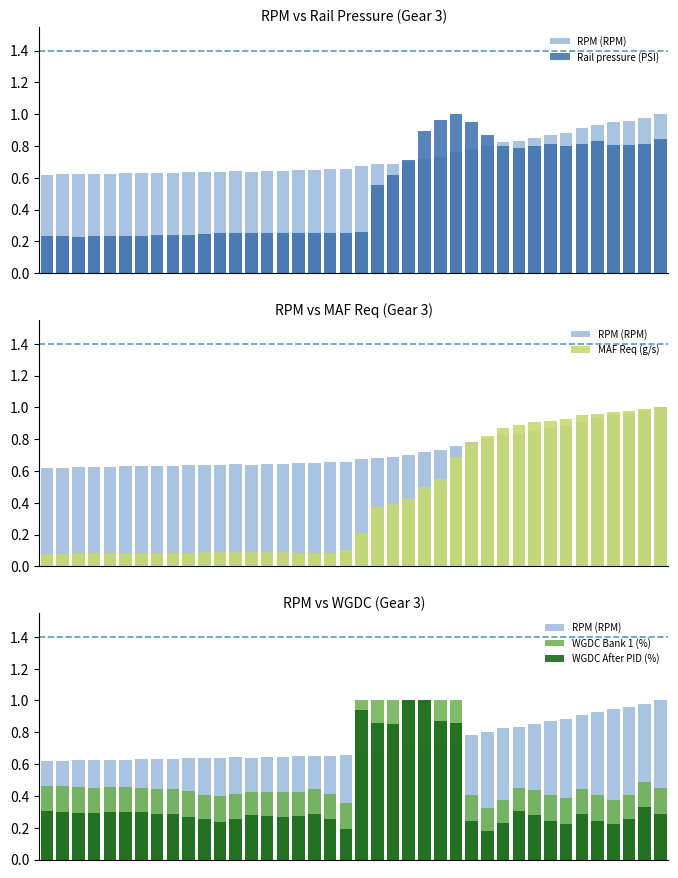

List the series in order of their peak value, lowest first.

RPM (RPM), Rail pressure (PSI), MAF Req (g/s), WGDC Bank 1 (%), WGDC After PID (%)